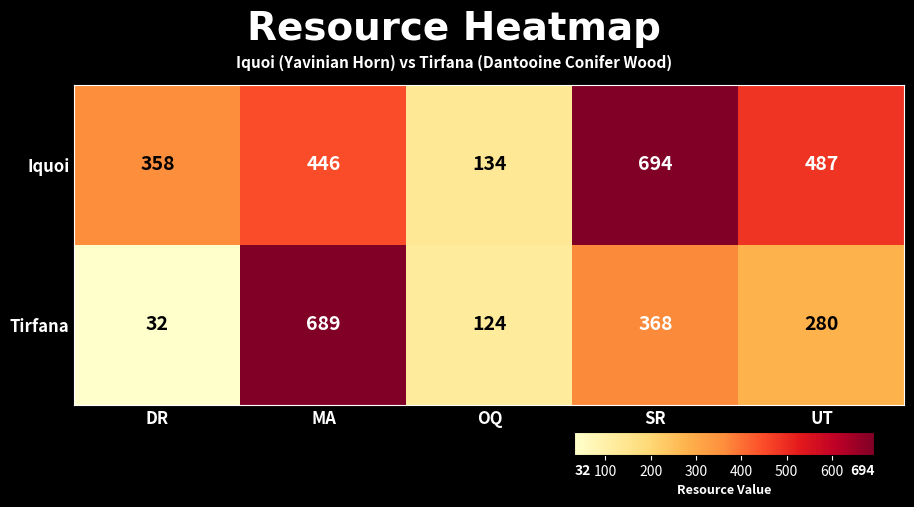

Read the Tirfana value at SR, to the nearest 50.

350